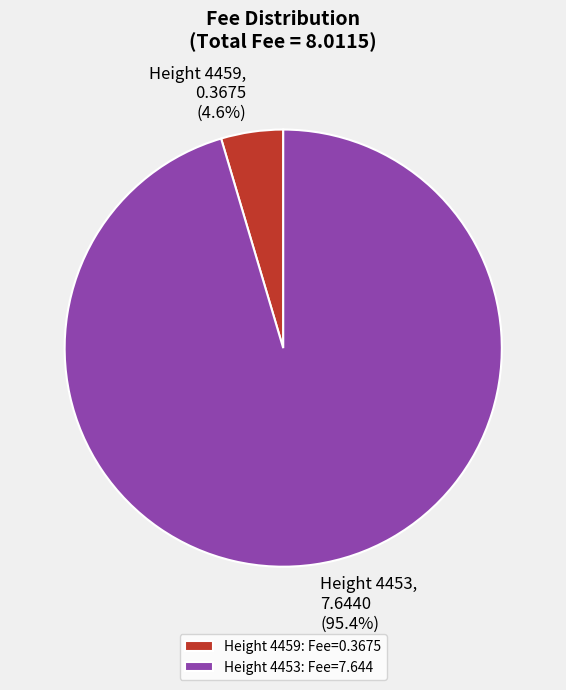

How much of the chart is everything except Height 4459?

95.4%